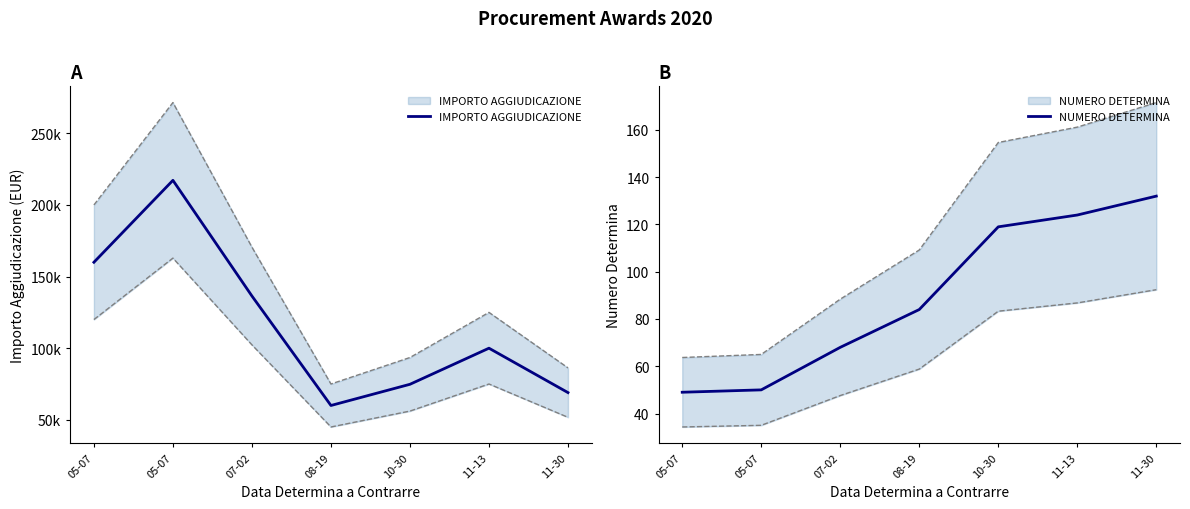

Which label corresponds to the smallest value in the chart?

05-07